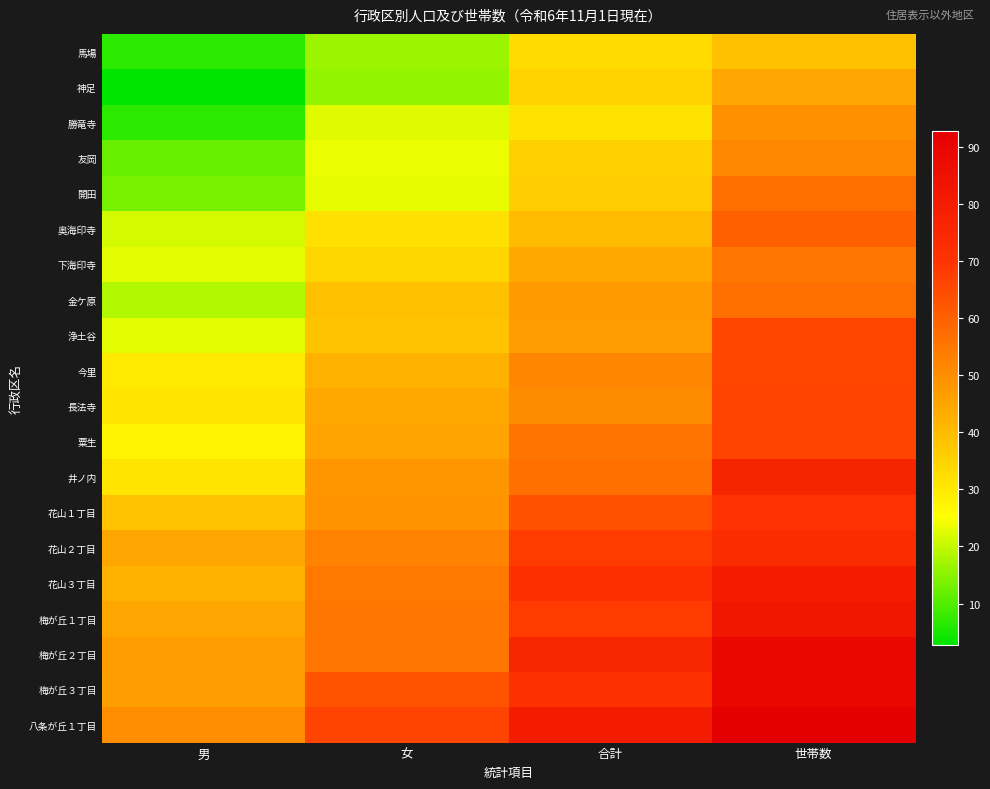

Reading right to left, what are all the values shown in this chart?

馬場: 世帯数=39.2	合計=33.1	女=16.6	男=6.6
神足: 世帯数=44.6	合計=34.7	女=15.9	男=2.7
勝竜寺: 世帯数=49.5	合計=31.5	女=22.5	男=6.6
友岡: 世帯数=51.3	合計=35.5	女=23.8	男=12.0
開田: 世帯数=57.1	合計=36.2	女=23.4	男=13.6
奥海印寺: 世帯数=59.7	合計=40.2	女=32.0	男=21.6
下海印寺: 世帯数=55.2	合計=44.5	女=34.7	男=22.8
金ケ原: 世帯数=57.0	合計=47.1	女=39.0	男=18.5
浄土谷: 世帯数=66.1	合計=46.8	女=38.3	男=23.1
今里: 世帯数=66.3	合計=51.8	女=42.2	男=30.1
長法寺: 世帯数=66.7	合計=50.8	女=44.0	男=30.8
粟生: 世帯数=66.4	合計=55.8	女=44.9	男=27.9
井ノ内: 世帯数=76.8	合計=56.7	女=48.4	男=31.0
花山１丁目: 世帯数=70.2	合計=63.4	女=48.5	男=38.3
花山２丁目: 世帯数=73.3	合計=67.8	女=52.3	男=44.6
花山３丁目: 世帯数=80.7	合計=71.9	女=54.9	男=42.4
梅が丘１丁目: 世帯数=82.7	合計=68.3	女=55.2	男=44.7
梅が丘２丁目: 世帯数=89.0	合計=75.8	女=55.2	男=46.9
梅が丘３丁目: 世帯数=89.2	合計=71.1	女=63.0	男=46.4
八条が丘１丁目: 世帯数=92.7	合計=79.8	女=66.6	男=50.3